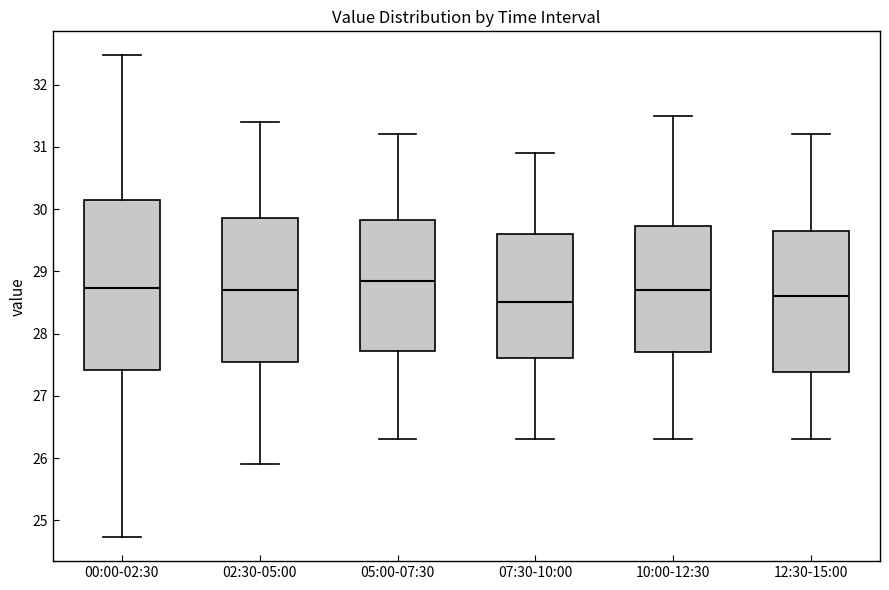

Reading left to right, read every box against the y-axis: the position of its median line, the range the box covers, and the ends of its whiskers. The values are not printed on the chart, so give them approximately, as read against the axis.

00:00-02:30: median 28.7, box 27.4 to 30.1, whiskers 24.7 to 32.5
02:30-05:00: median 28.7, box 27.6 to 29.9, whiskers 25.9 to 31.4
05:00-07:30: median 28.9, box 27.7 to 29.8, whiskers 26.3 to 31.2
07:30-10:00: median 28.5, box 27.6 to 29.6, whiskers 26.3 to 30.9
10:00-12:30: median 28.7, box 27.7 to 29.7, whiskers 26.3 to 31.5
12:30-15:00: median 28.6, box 27.4 to 29.7, whiskers 26.3 to 31.2